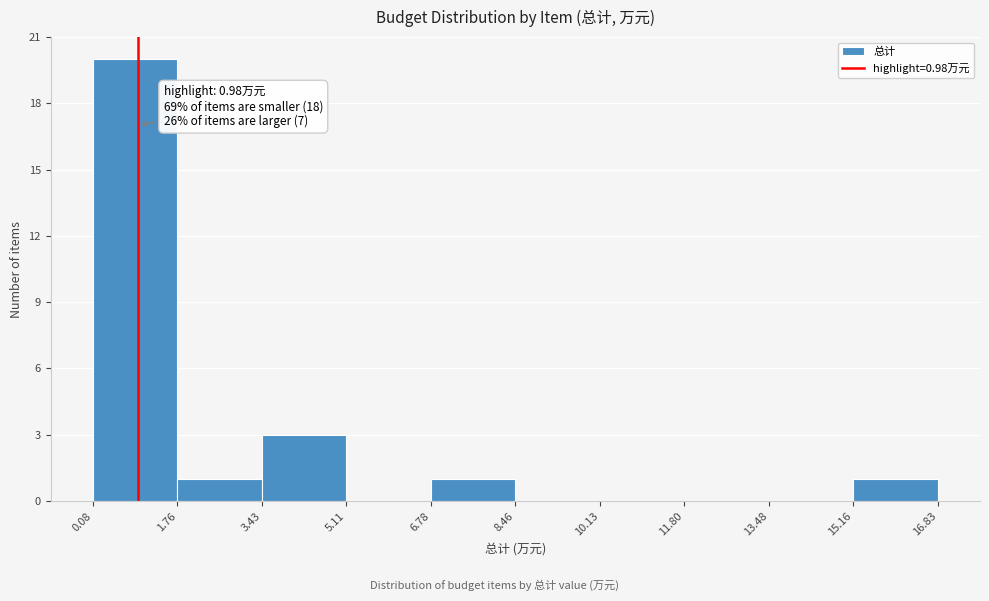

Over which range of the x-axis is the bar tallest?

0.08 to 1.76